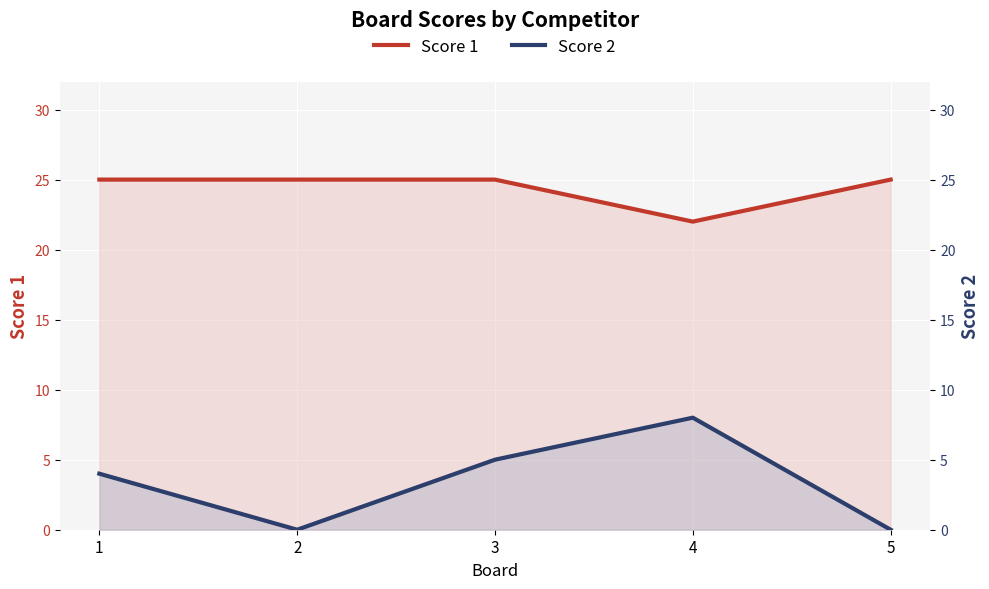

Reading left to right, transcribe all the data shown in this chart.

Score 1: 1=25	2=25	3=25	4=22	5=25
Score 2: 1=4	2=0	3=5	4=8	5=0